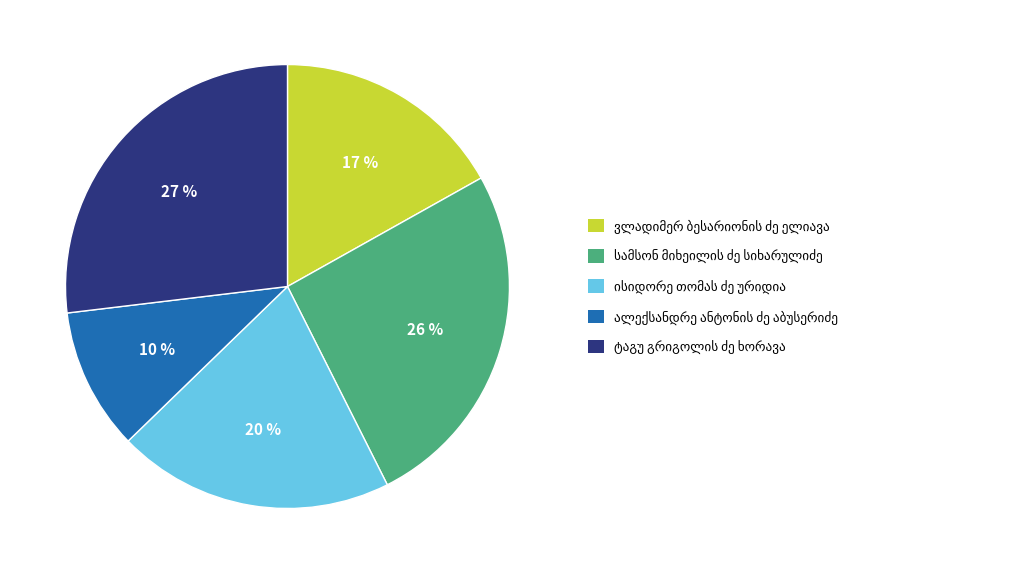

To the nearest percent, what is the average slice percentage?

20%